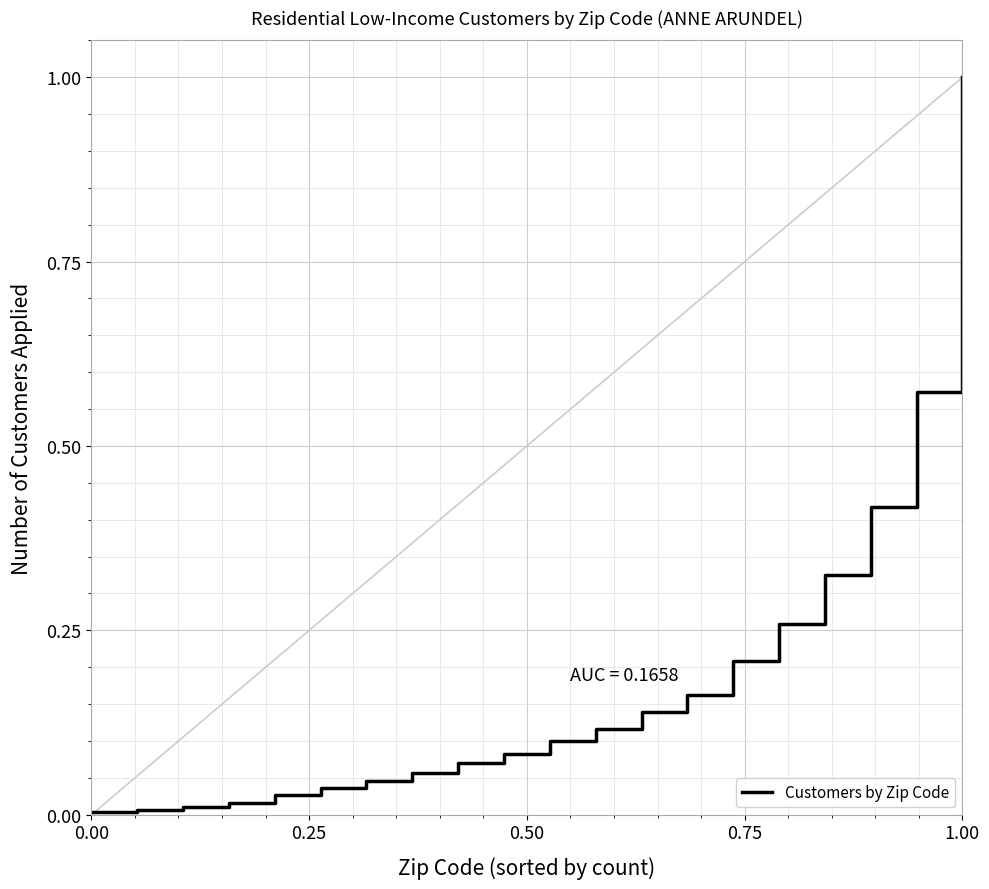

What is the greatest value displayed?

1.0